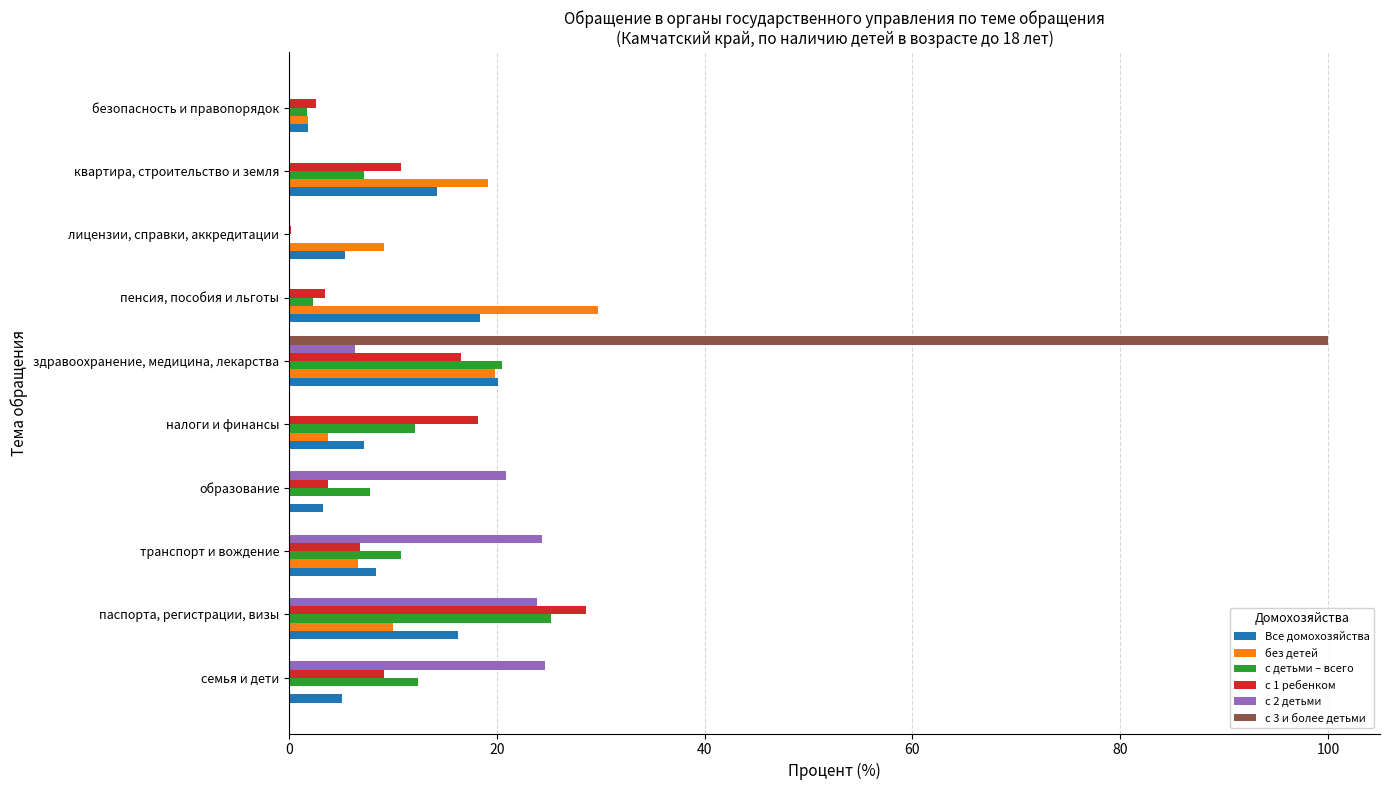

Which series changed the most between здравоохранение, медицина, лекарства and пенсия, пособия и льготы?

с 3 и более детьми